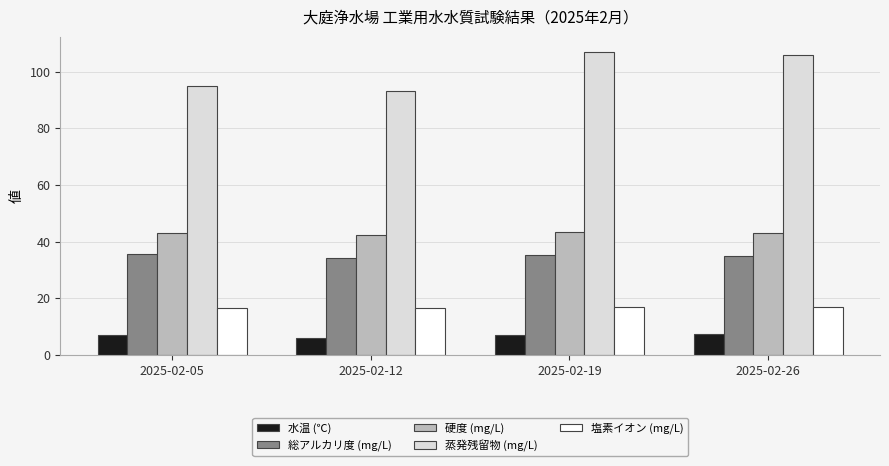

Which series has the largest total across all categories?

蒸発残留物 (mg/L)